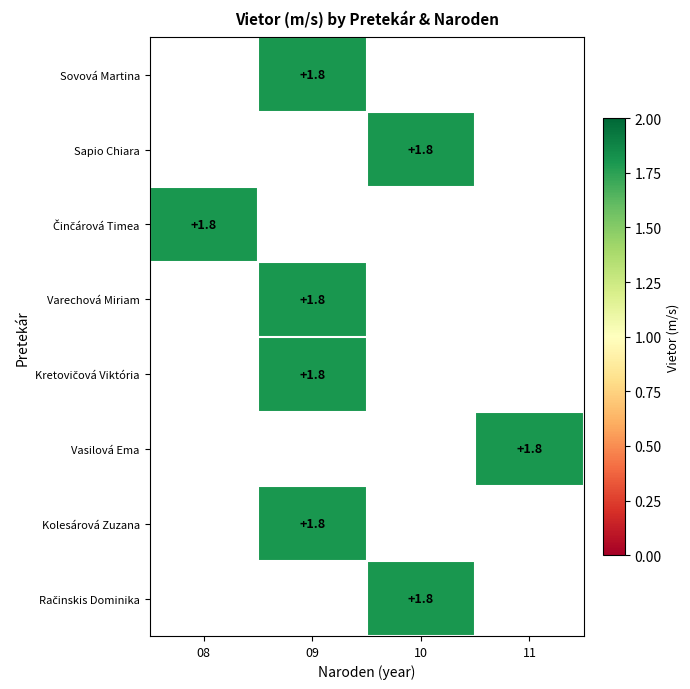

What is the maximum value shown in the chart?

1.8